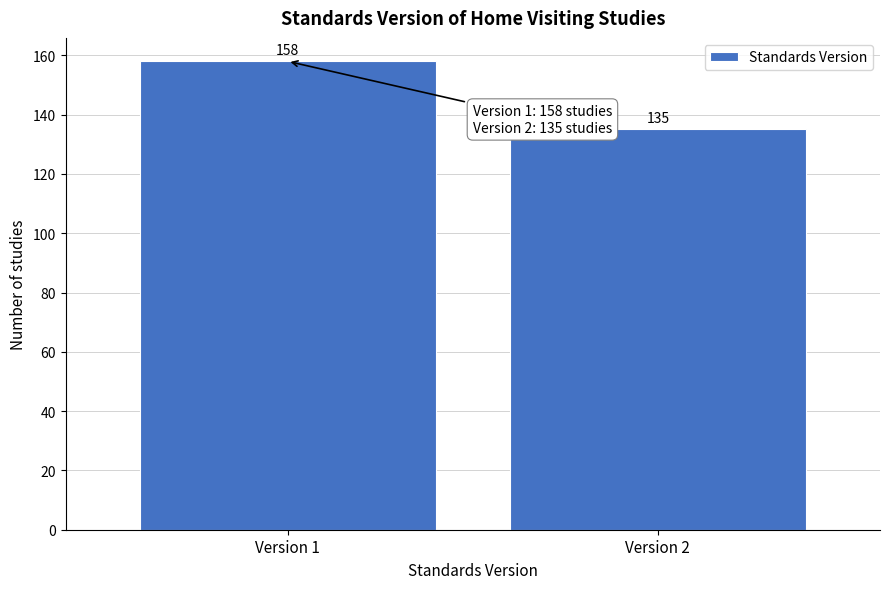

Reading right to left, transcribe all the data shown in this chart.

135	158